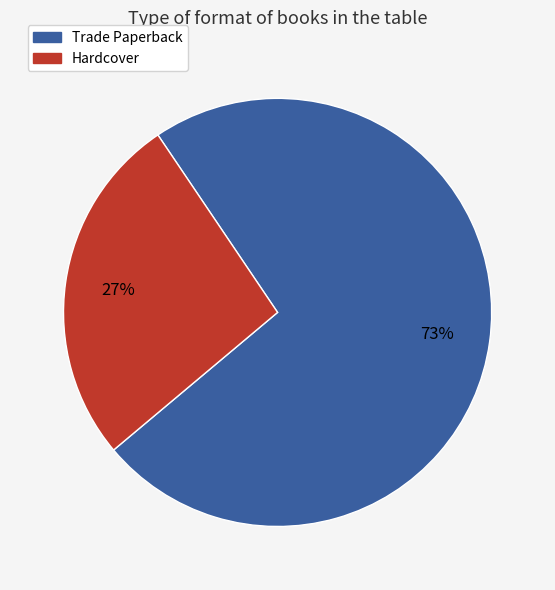

Is the sum of Hardcover and Trade Paperback greater than half?

Yes